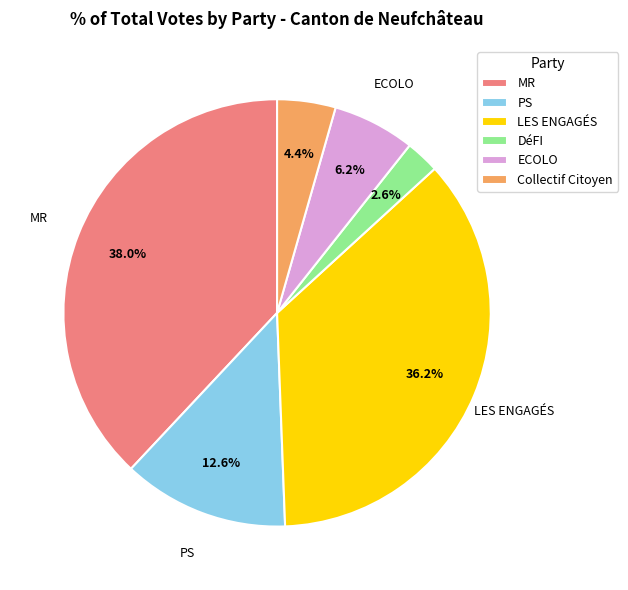

Approximately how many times larger is the value at Collectif Citoyen compared to DéFI?

1.7